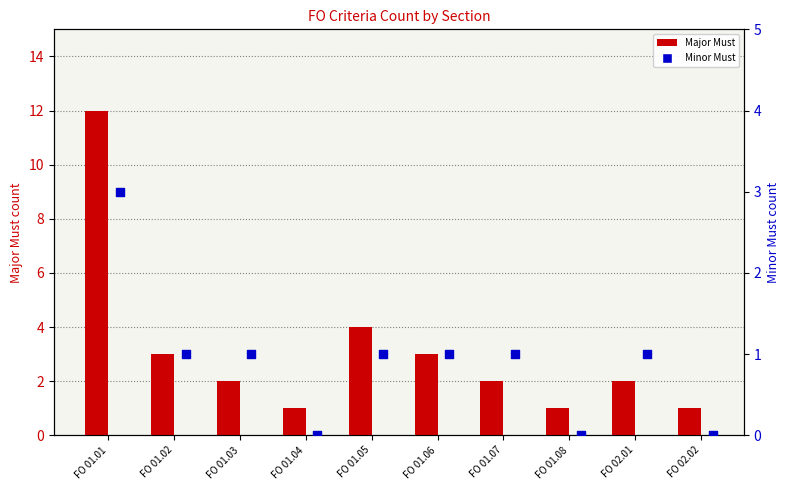

Which series contains the lowest Y value?

Minor Must